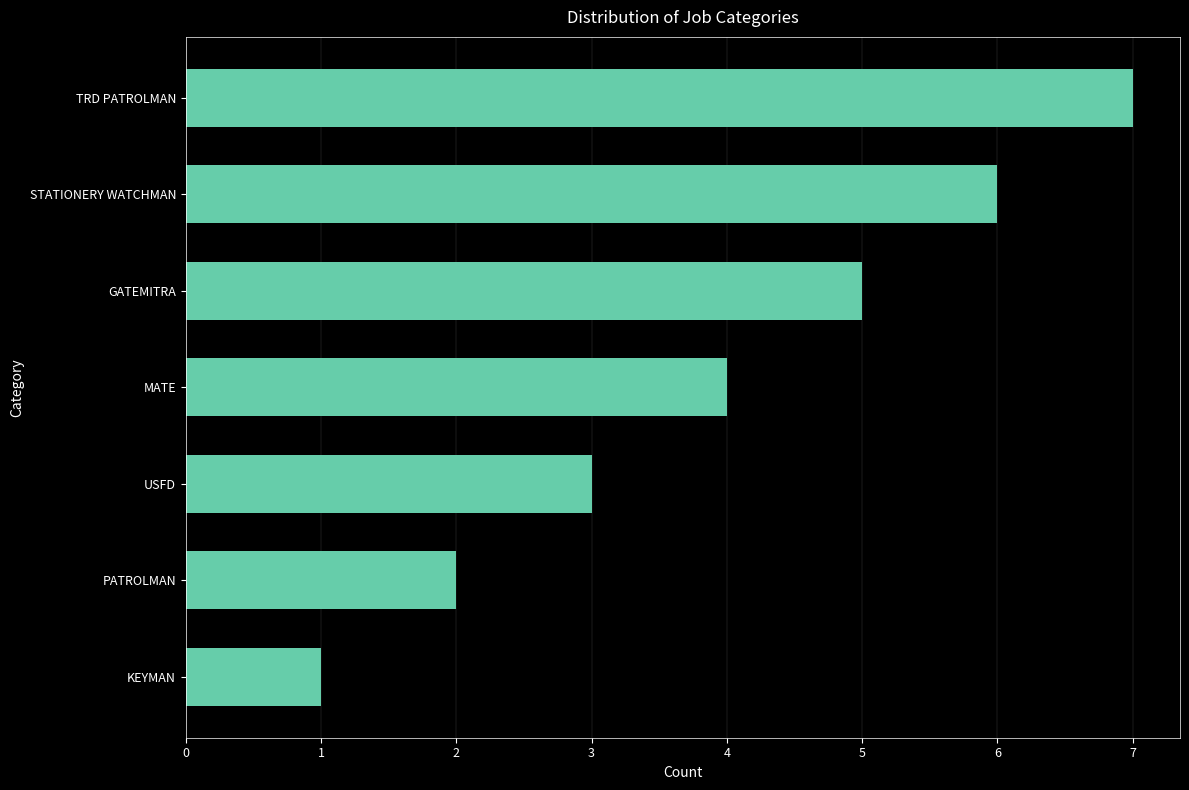

What position from the top is MATE?

4